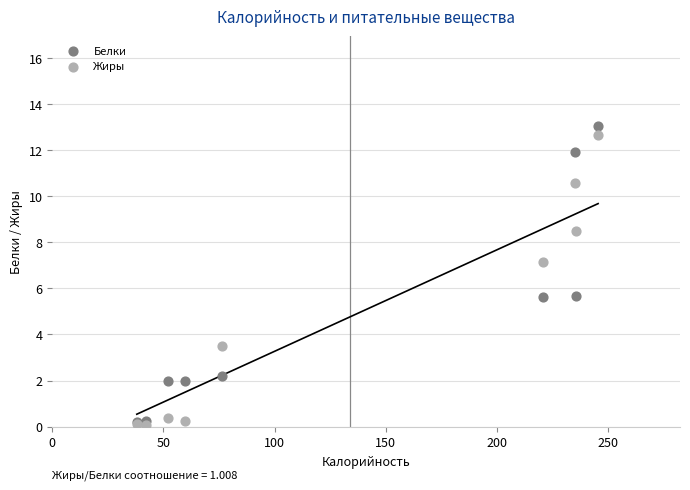

Which series contains the lowest Y value?

Жиры